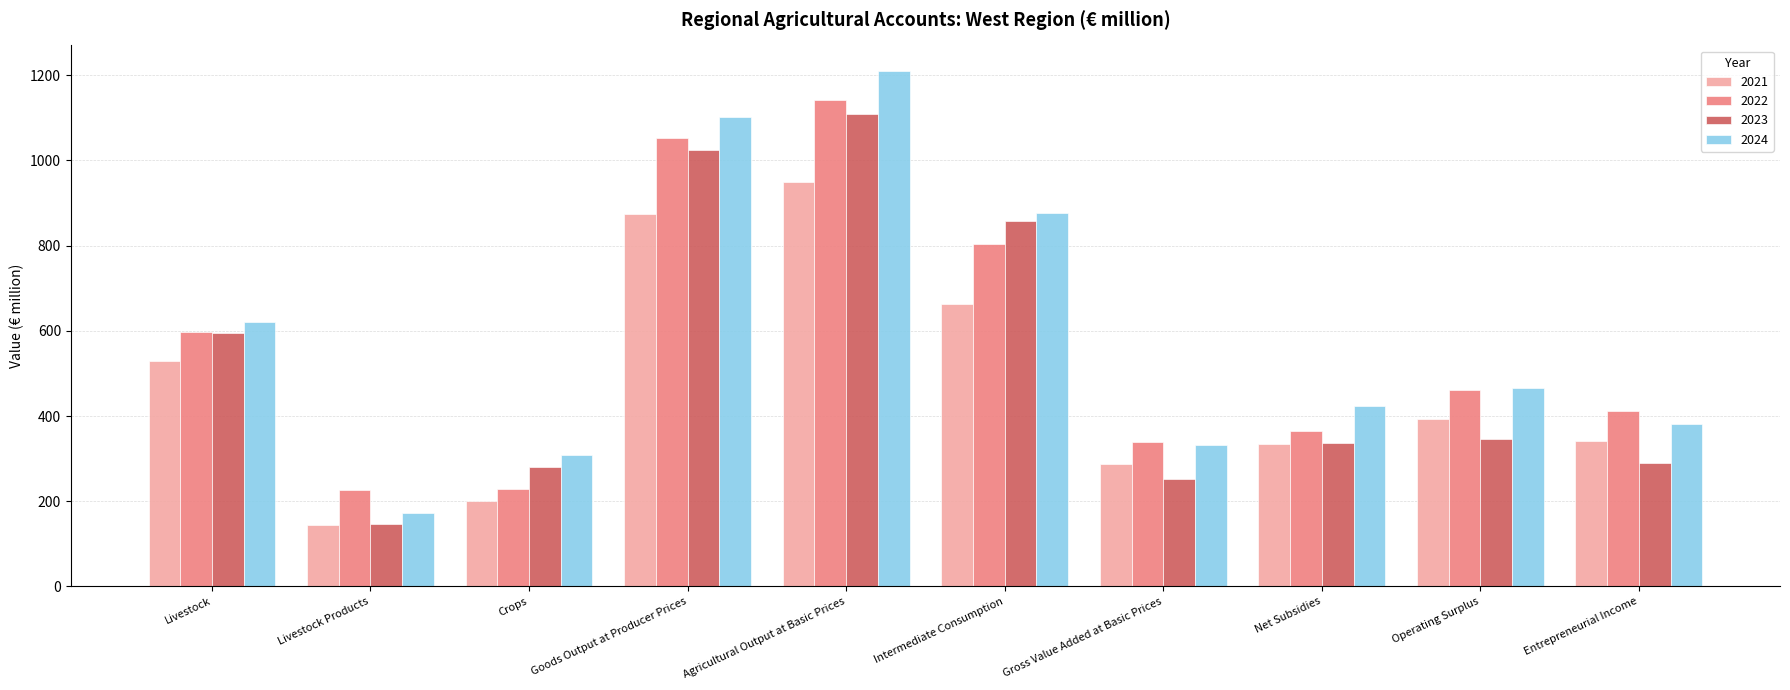

What is the difference between the maximum and second lowest values in the 2022 series?

911.8